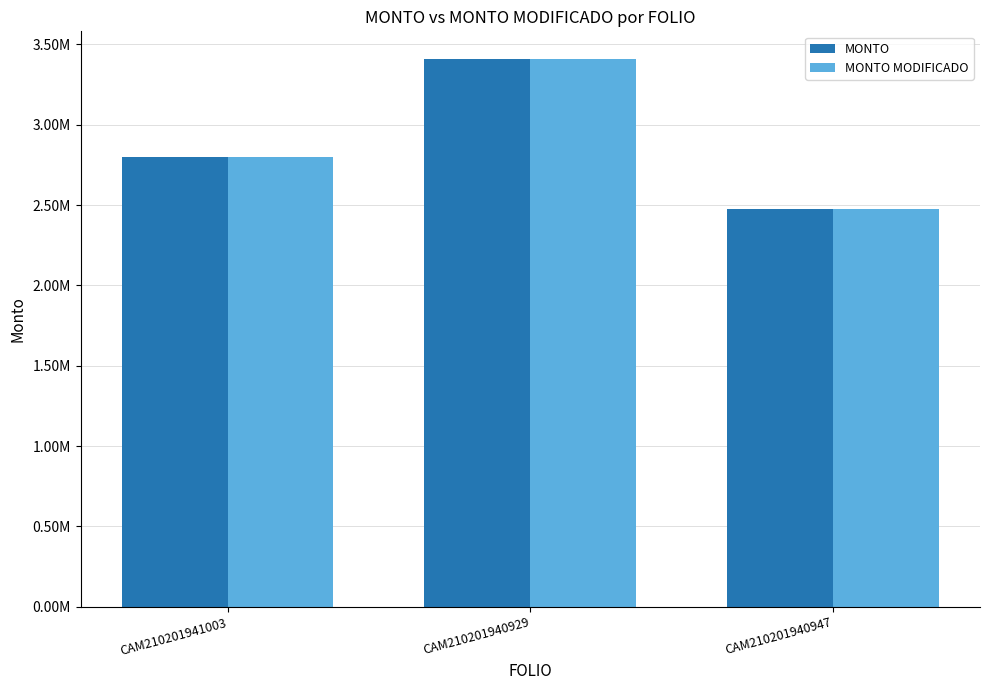

Does the chart contain any negative values?

No